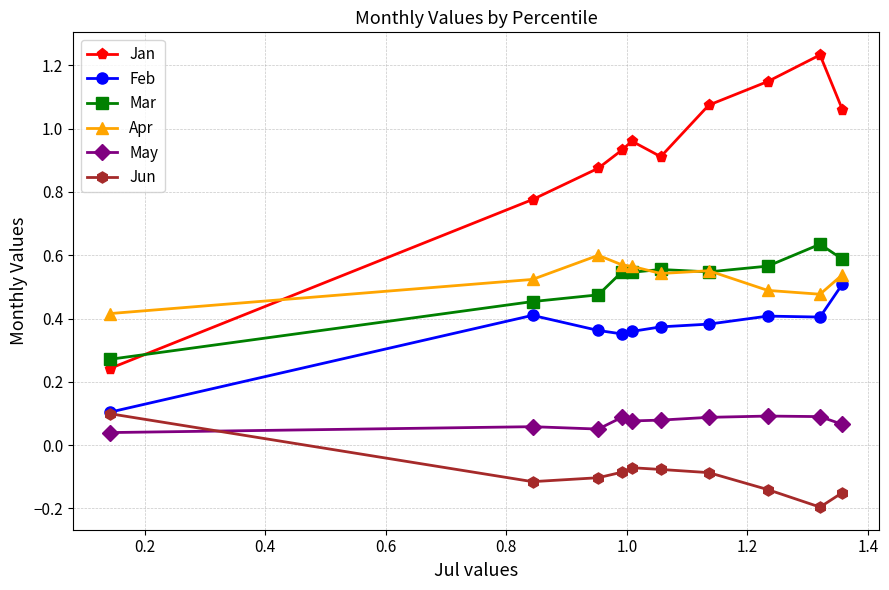

Which series has the largest range (max minus min)?

Jan